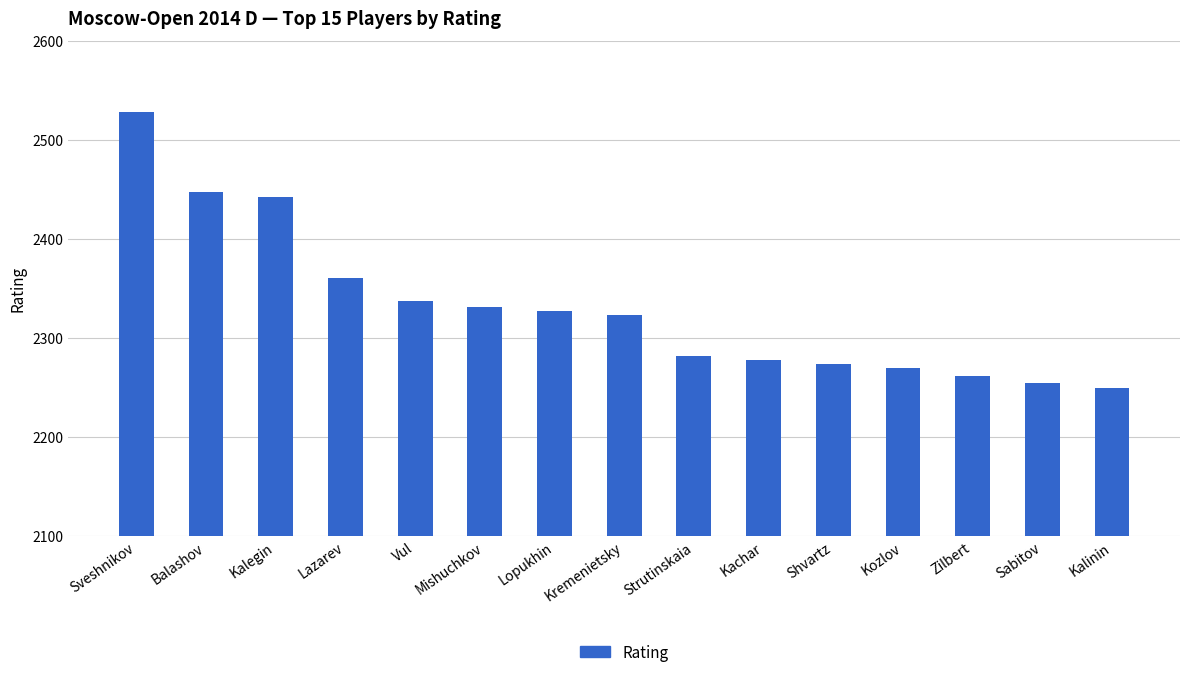

How many data points are less than 2323?

7